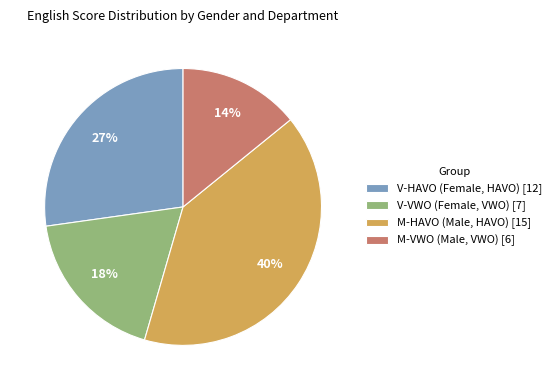

To the nearest percent, what is the difference between the largest and smallest slice percentages?

26%